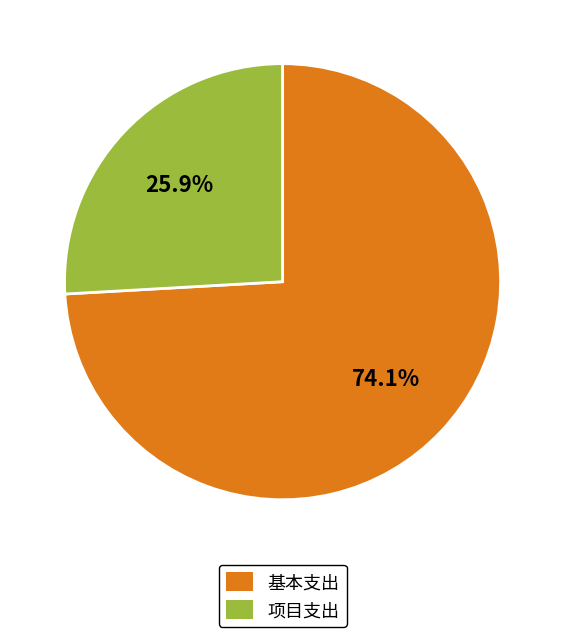

Does any single category account for the majority?

Yes